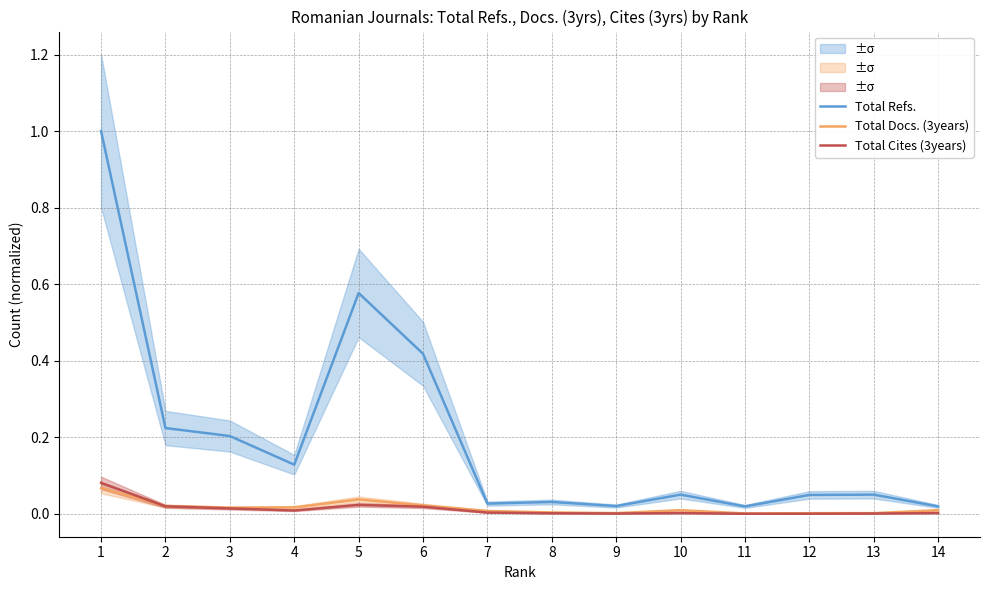

Which series has the largest total across all categories?

Total Refs.